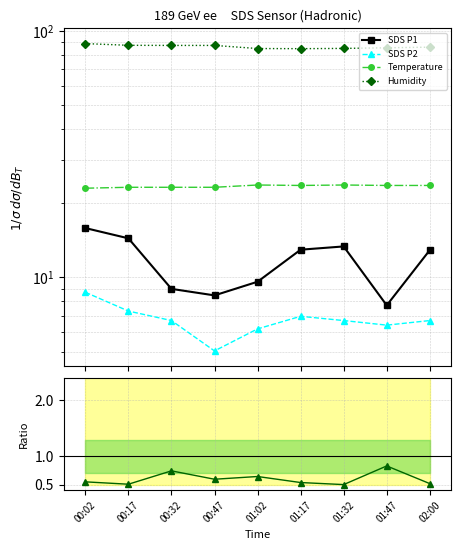

Reading left to right, list all the values displayed in this chart.

SDS P1: 00:02=15.8	00:17=14.4	00:32=9.0	00:47=8.4	01:02=9.6	01:17=12.9	01:32=13.3	01:47=7.7	02:00=12.9
SDS P2: 00:02=8.7	00:17=7.3	00:32=6.7	00:47=5.0	01:02=6.2	01:17=7.0	01:32=6.7	01:47=6.4	02:00=6.7
Temperature: 00:02=23.0	00:17=23.2	00:32=23.2	00:47=23.2	01:02=23.7	01:17=23.6	01:32=23.7	01:47=23.6	02:00=23.6
Humidity: 00:02=88.8	00:17=87.4	00:32=87.3	00:47=87.3	01:02=84.8	01:17=84.7	01:32=84.9	01:47=85.4	02:00=85.9
Ratio P2/P1: 00:02=0.5	00:17=0.5	00:32=0.7	00:47=0.6	01:02=0.6	01:17=0.5	01:32=0.5	01:47=0.8	02:00=0.5